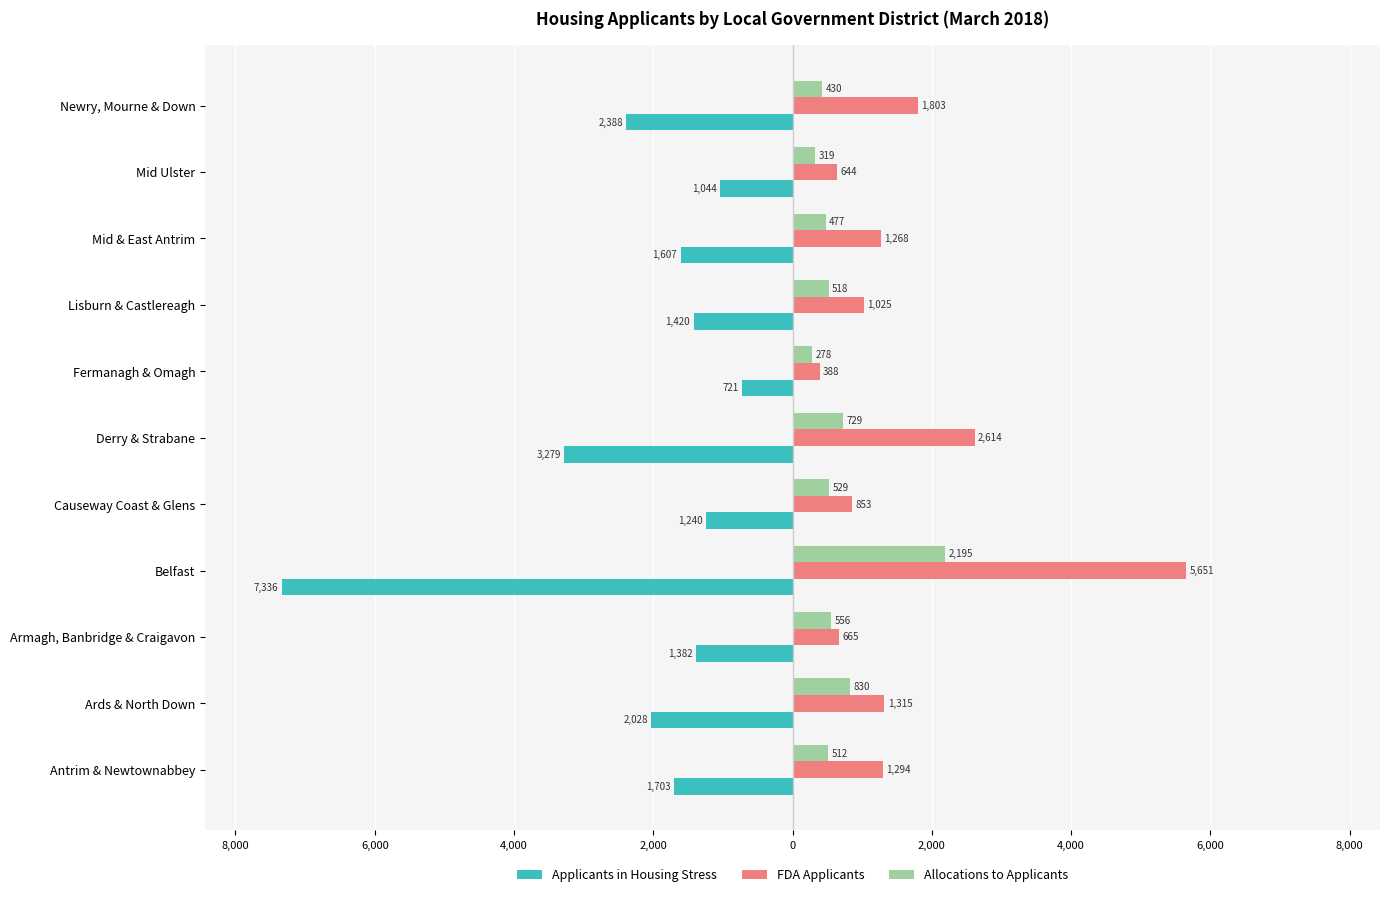

What are all the series names shown in the legend?

Applicants in Housing Stress, FDA Applicants, Allocations to Applicants